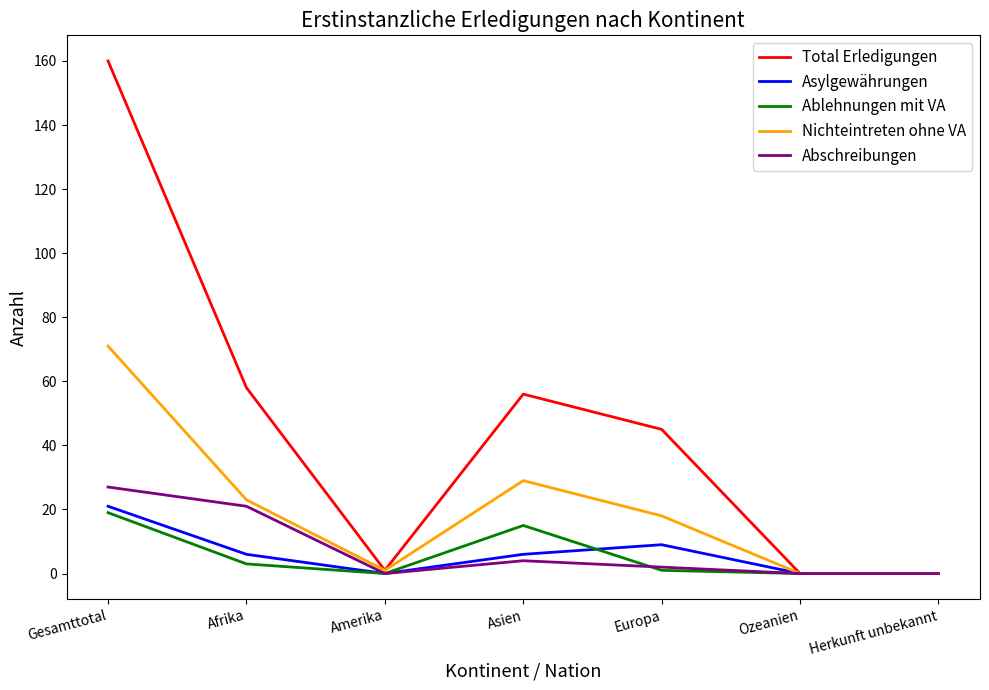

At which label does Asylgewährungen first exceed 6?

Gesamttotal